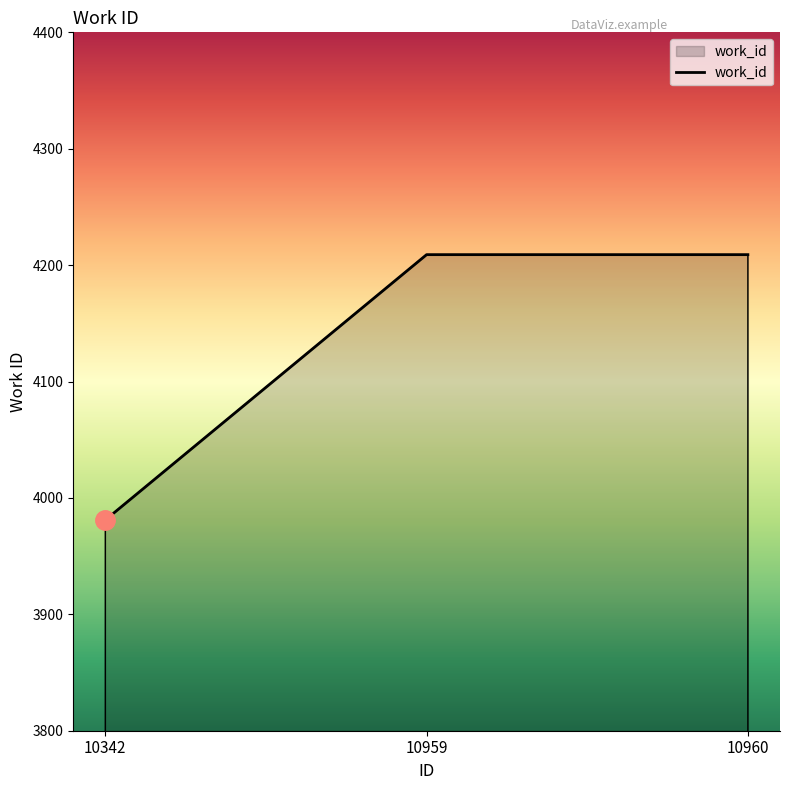

What is the average value?

4133